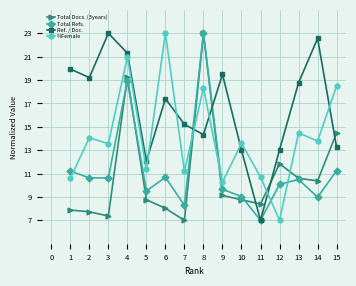

At which label is %Female closest to 15?

13